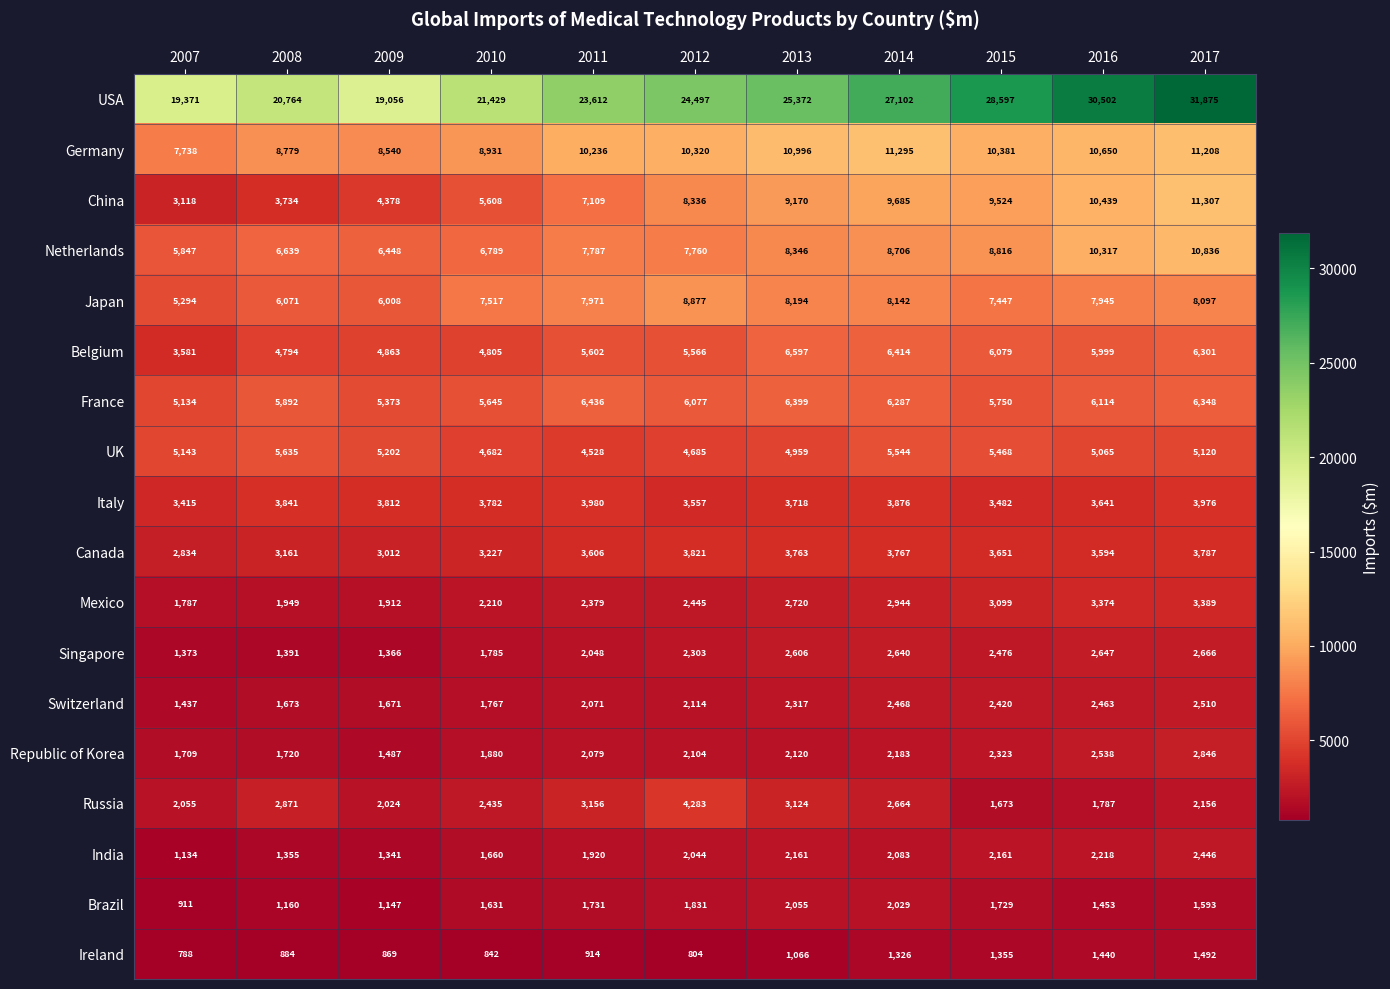

At which label is Russia closest to 2978?

2008